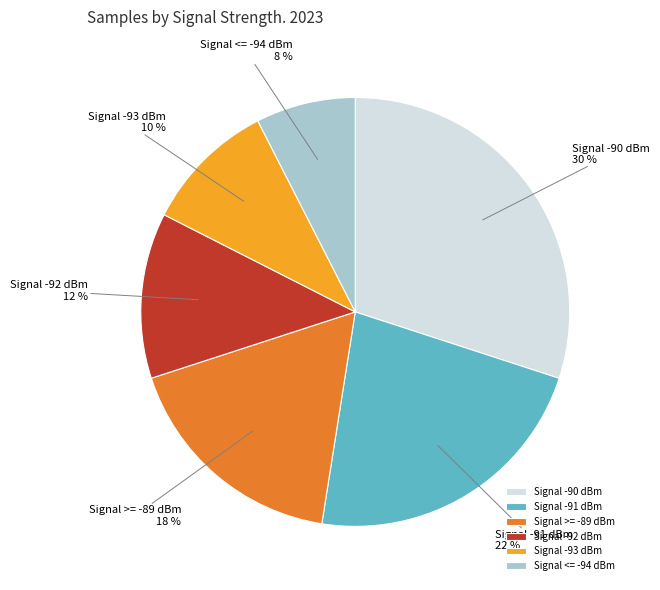

The Signal -90 dBm slice represents 30% of the pie. True or false?

True